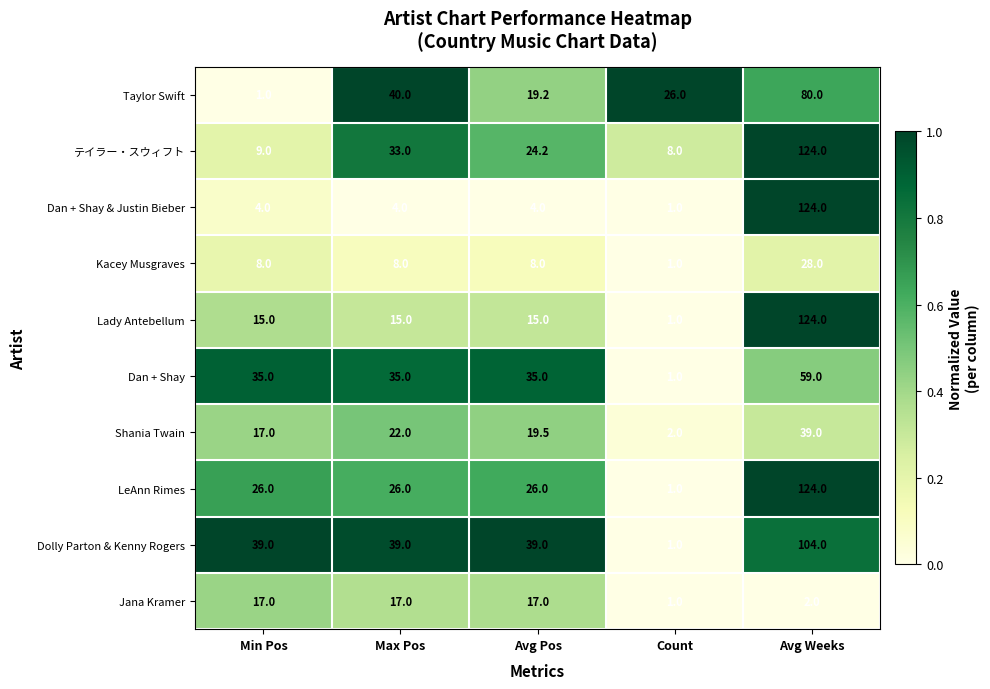

True or false: Lady Antebellum has a value of 15.0 at Avg Pos.

True